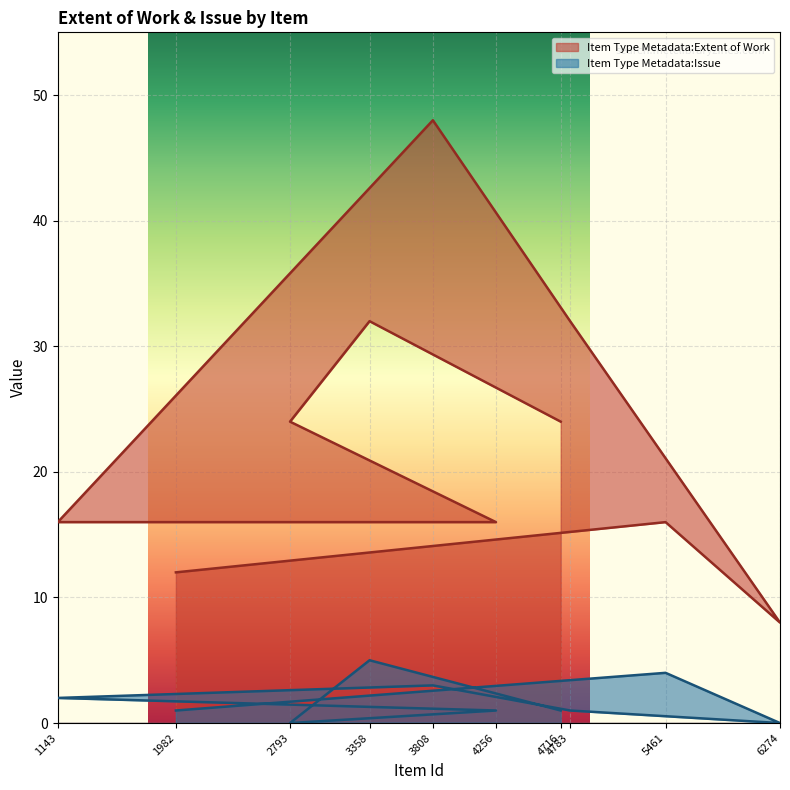

True or false: Item Type Metadata:Extent of Work and Item Type Metadata:Issue intersect in this chart.

False